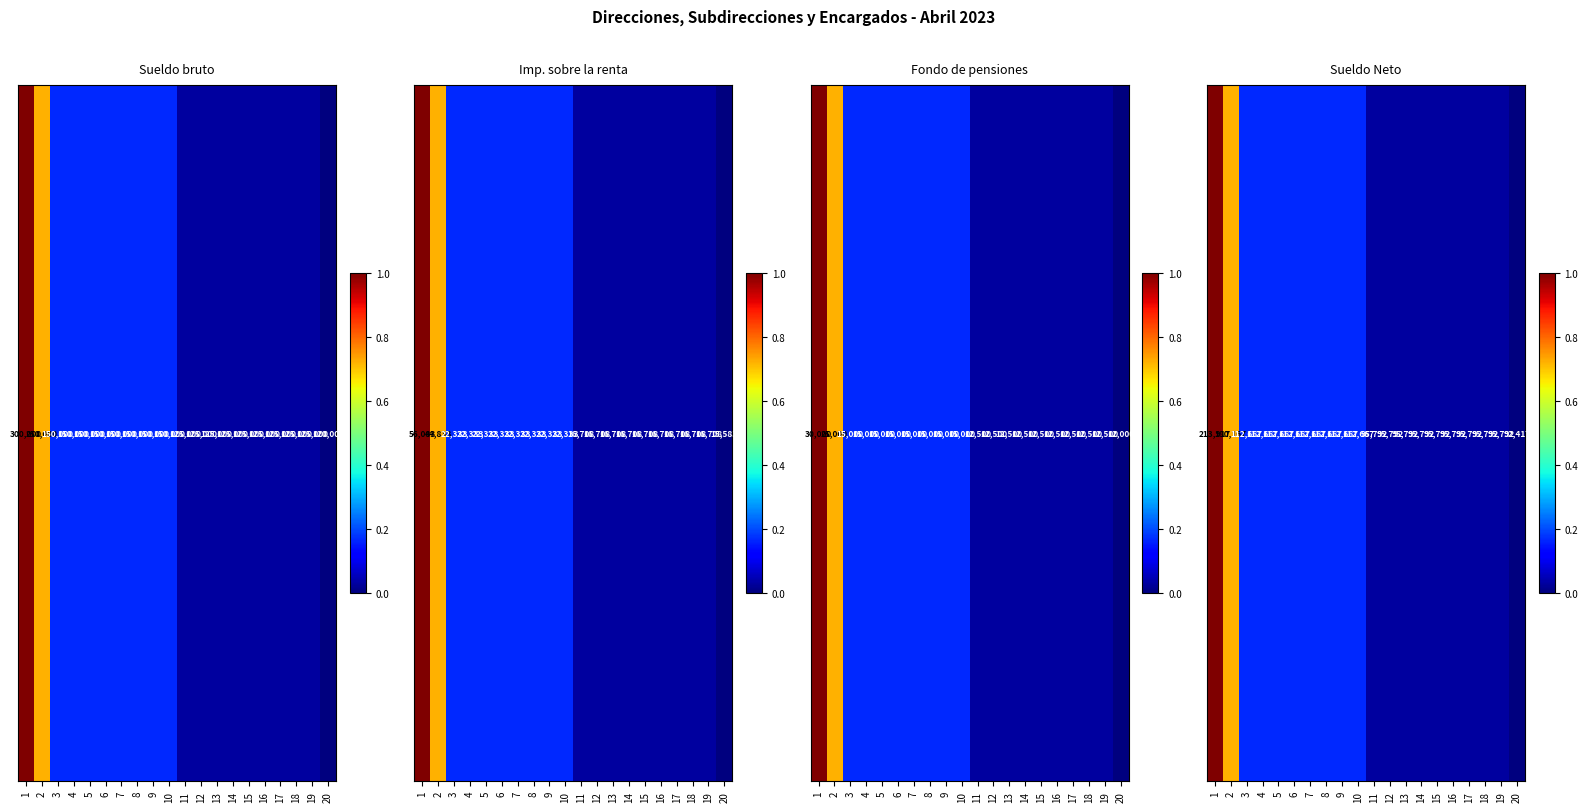

Reading left to right, extract all data points from this chart.

1.0	0.7	0.2	0.2	0.2	0.2	0.2	0.2	0.2	0.2	0.0	0.0	0.0	0.0	0.0	0.0	0.0	0.0	0.0	0.0